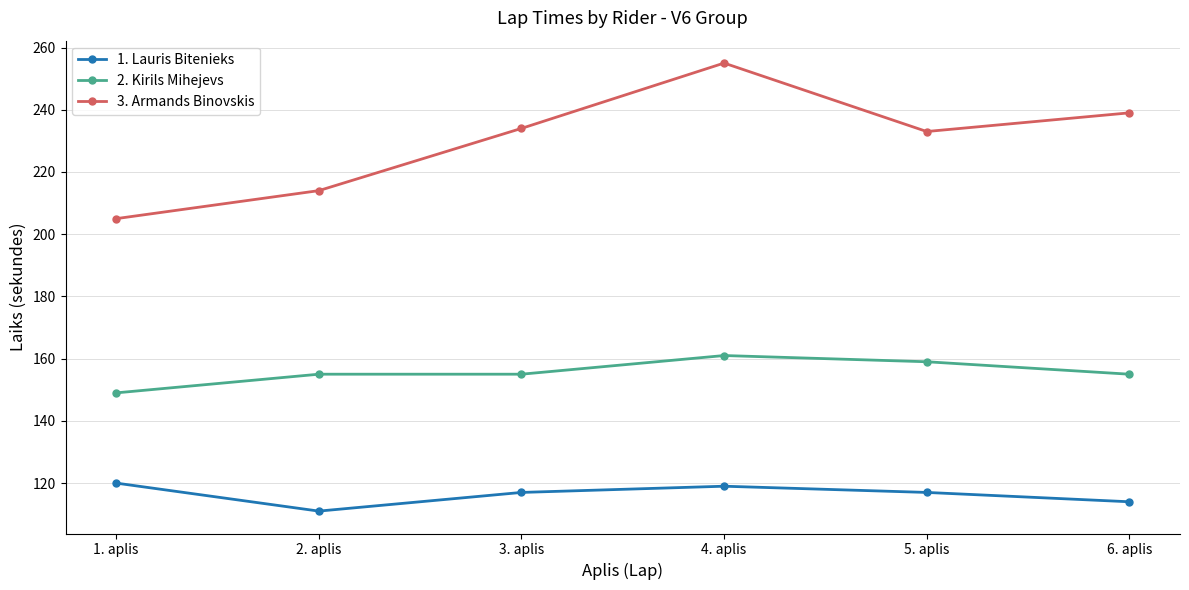

At which category does 3. Armands Binovskis reach its first local valley?

5. aplis